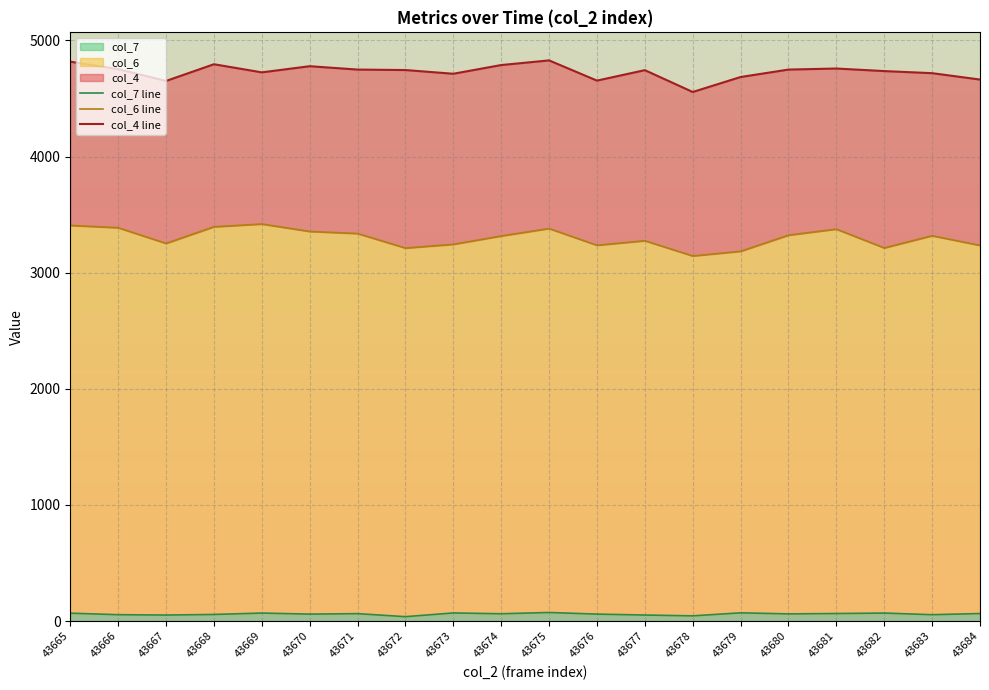

List the labels in order of col_7 line value, largest first.

43675, 43679, 43673, 43669, 43682, 43665, 43681, 43684, 43671, 43674, 43680, 43670, 43676, 43668, 43666, 43683, 43667, 43677, 43678, 43672